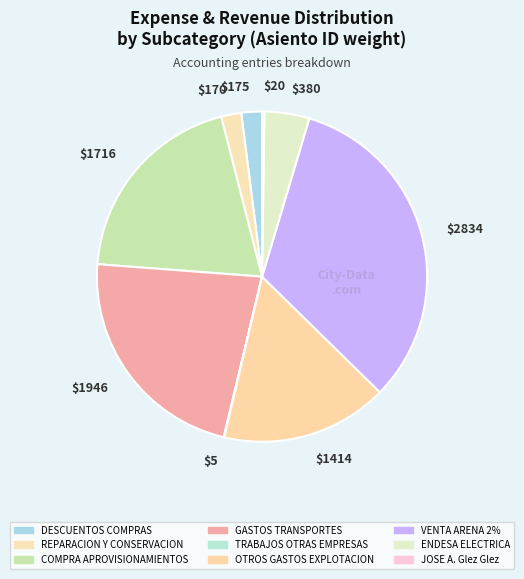

The $1414 slice represents 16% of the pie. True or false?

True